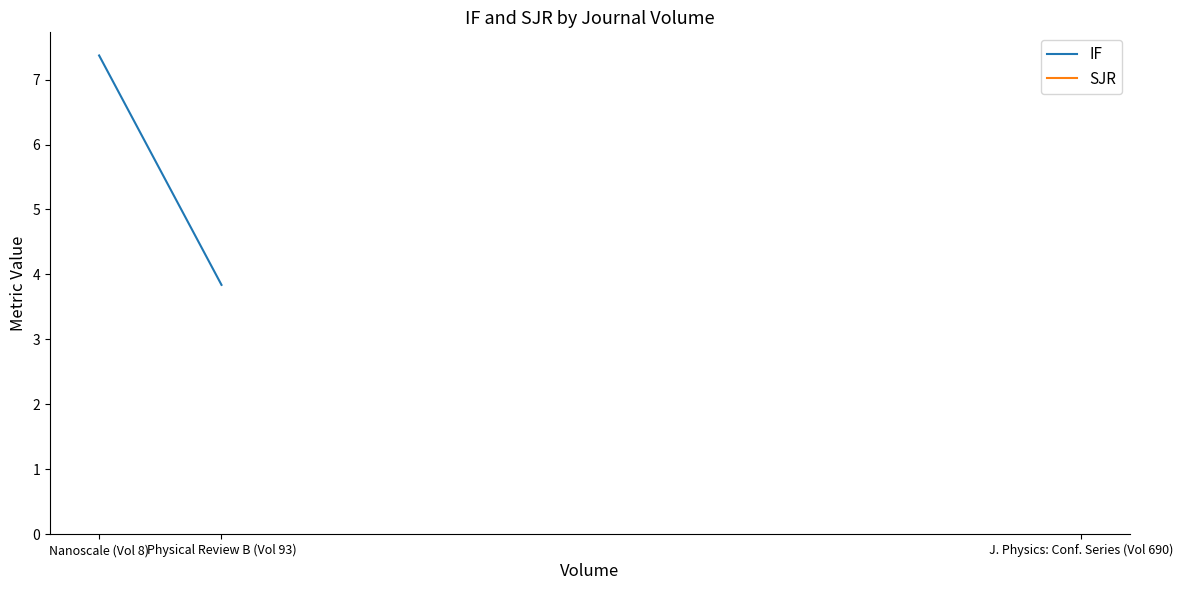

At how many categories does at least one series exceed 0?

3